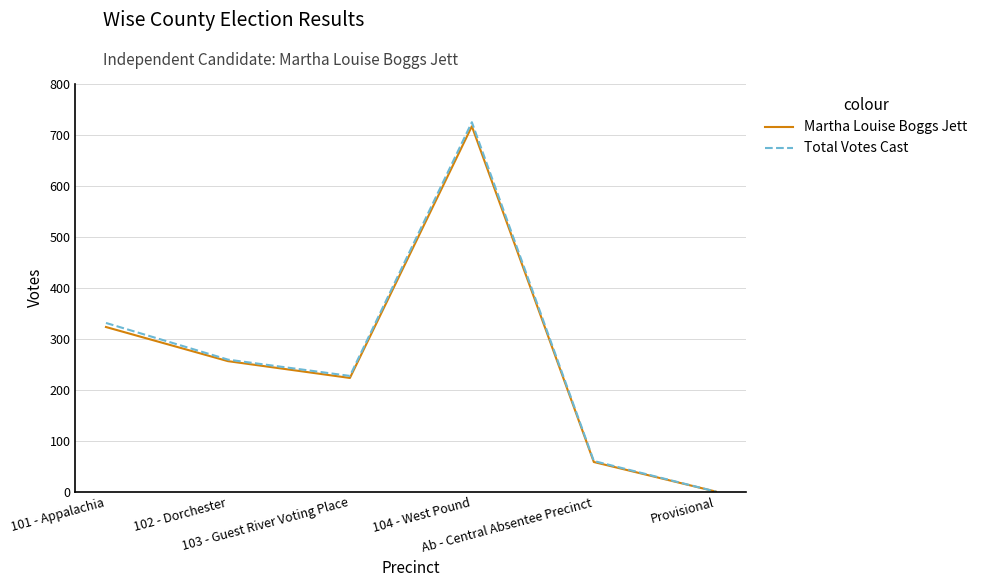

What is the maximum value for Martha Louise Boggs Jett?

717